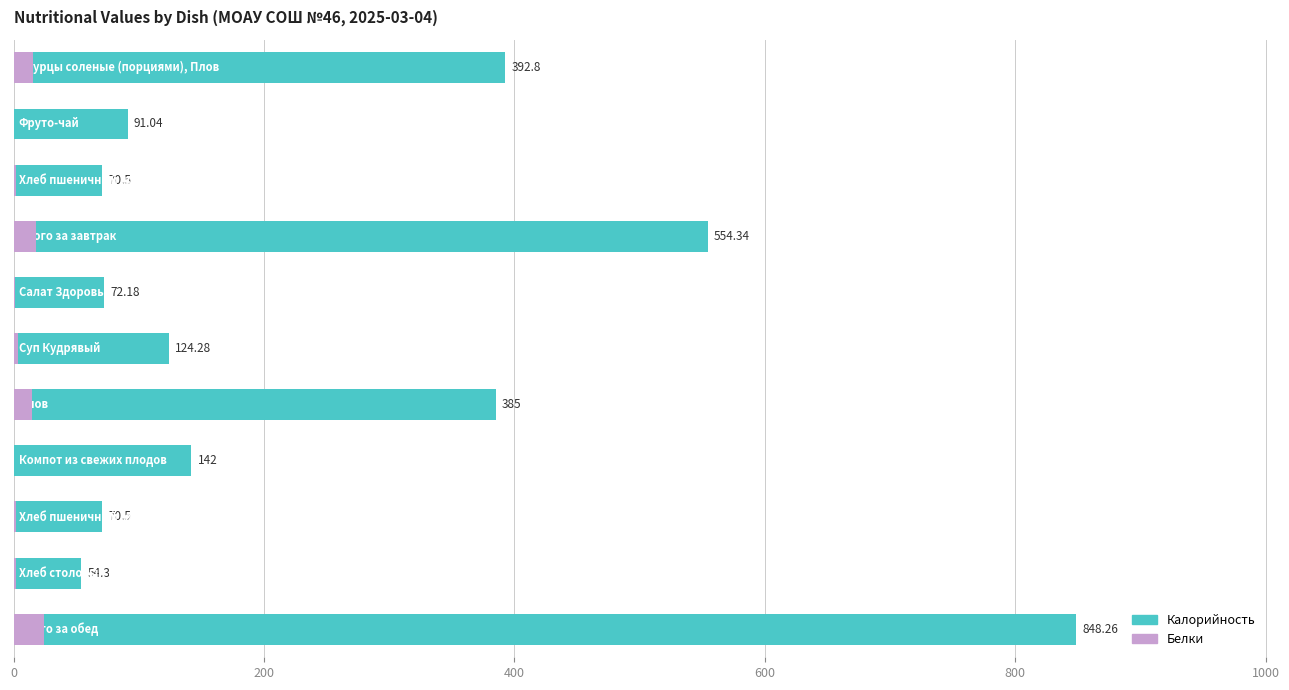

Count the number of categories in the chart.

11